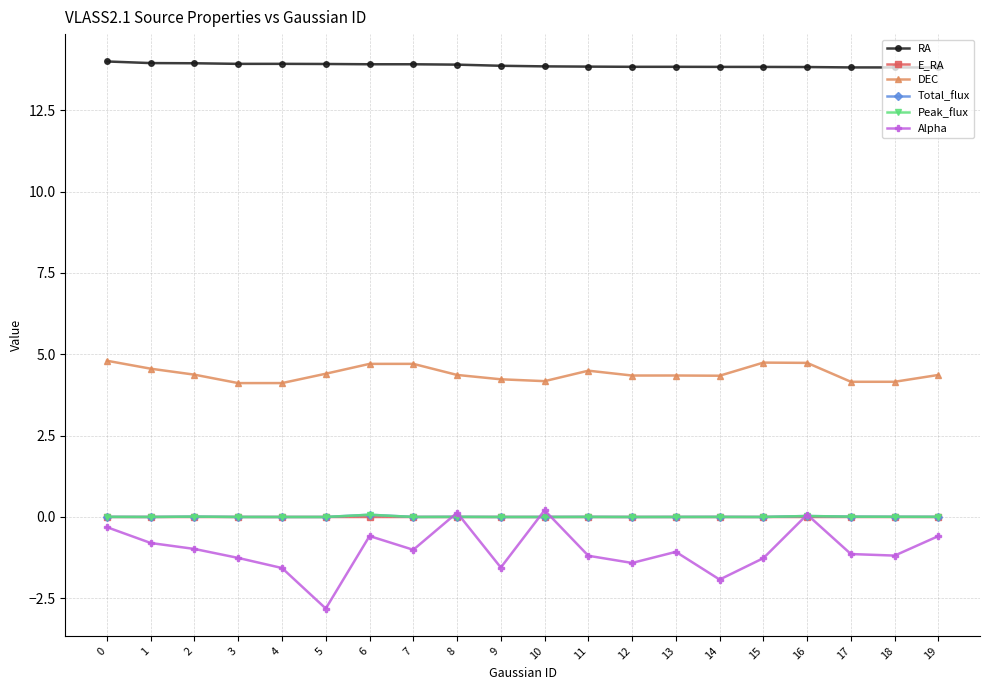

Is it true that DEC equals 4.1 at 4?

True